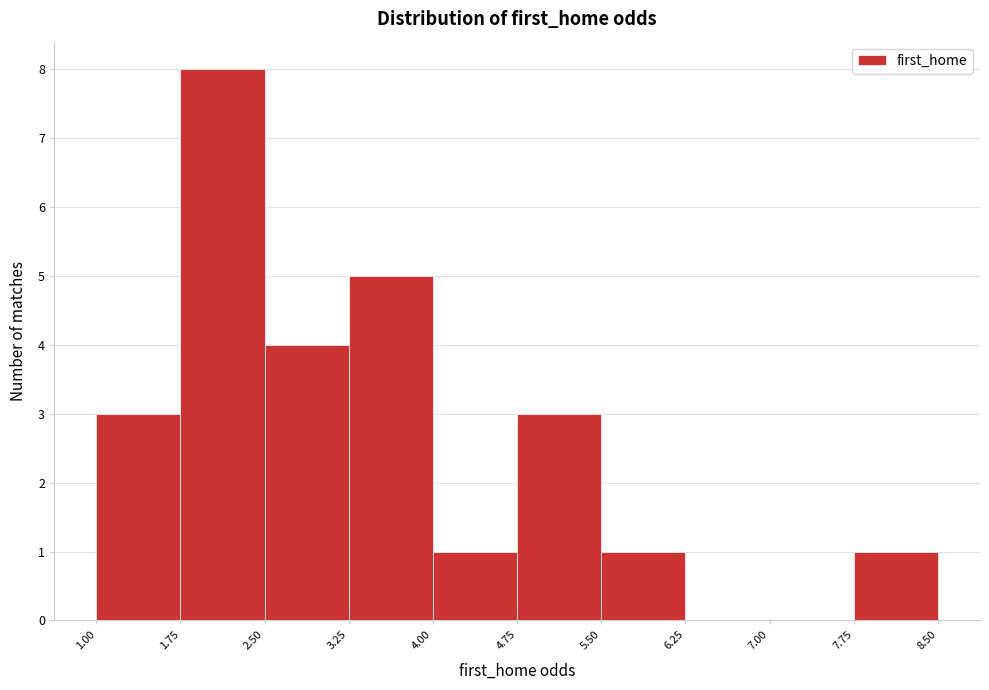

Which range on the x-axis has the tallest bar?

1.75 to 2.50